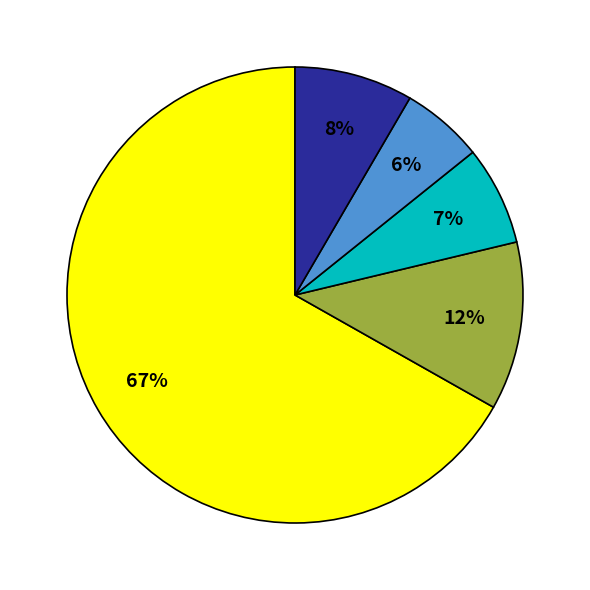

To the nearest percent, what is the average slice percentage?

20%